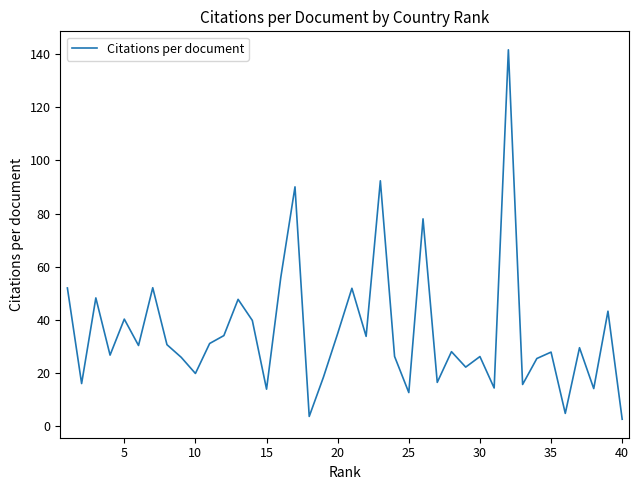

What is the average value?

35.5